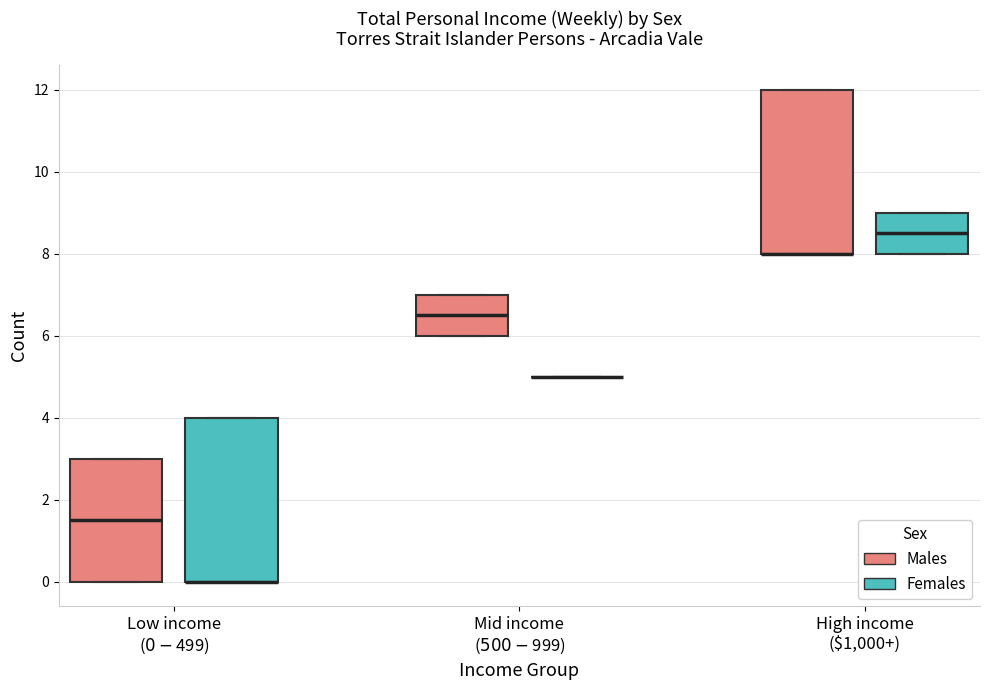

Reading left to right, transcribe this box plot: for each box, give where its median line is, the range the box spans, and where its two whiskers end, as read against the y-axis. The values are not printed on the chart, so give them approximately, as read against the axis.

Low income ($0-$499) (Males): median 1.6, box 0.0 to 3.0, whiskers 0.0 to 3.0
Low income ($0-$499) (Females): median 0.0 (drawn on the box's lower edge), box 0.0 to 4.0, whiskers 0.0 to 4.0
Mid income ($500-$999) (Males): median 6.6, box 6.0 to 7.0, whiskers 6.0 to 7.0
Mid income ($500-$999) (Females): box collapsed to a line at 5.0, whiskers 5.0 to 5.0
High income ($1,000+) (Males): median 8.0 (drawn on the box's lower edge), box 8.0 to 12.0, whiskers 8.0 to 12.0
High income ($1,000+) (Females): median 8.6, box 8.0 to 9.0, whiskers 8.0 to 9.0